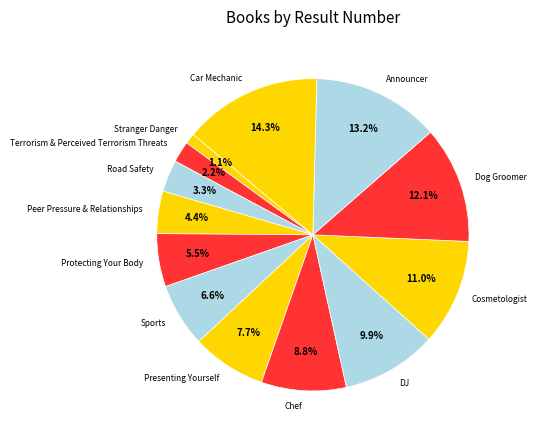

Rank the categories by value from lowest to highest.

Stranger Danger, Terrorism & Perceived Terrorism Threats, Road Safety, Peer Pressure & Relationships, Protecting Your Body, Sports, Presenting Yourself, Chef, DJ, Cosmetologist, Dog Groomer, Announcer, Car Mechanic